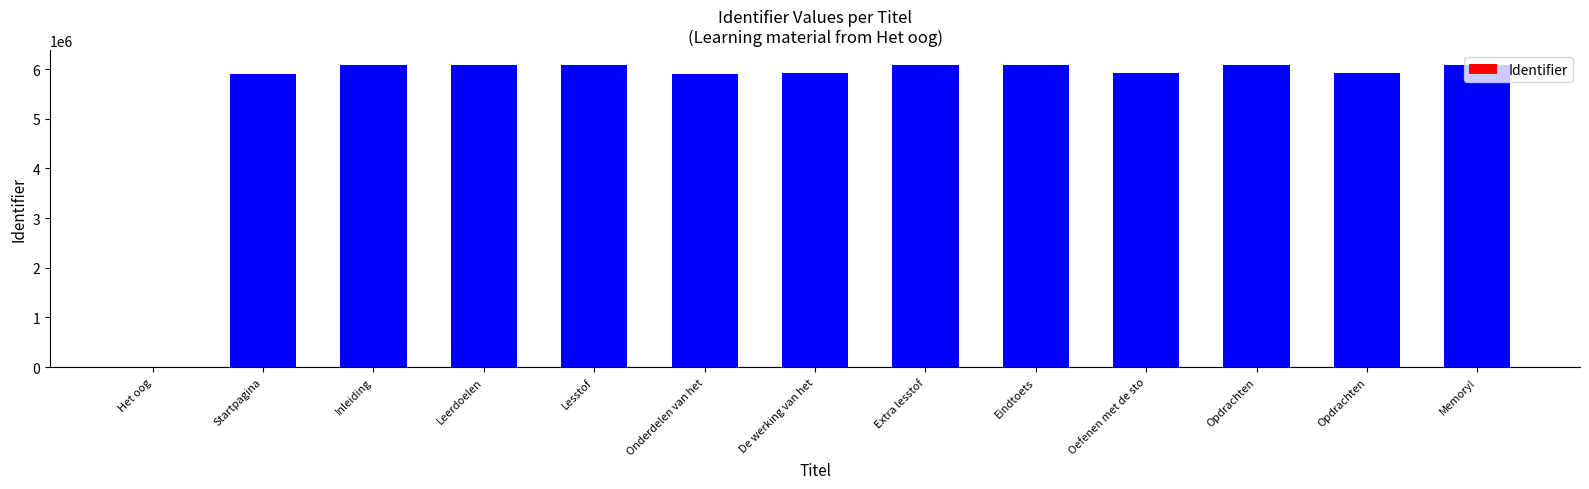

Rank the categories by value from highest to lowest.

Opdrachten, Eindtoets, Lesstof, Leerdoelen, Inleiding, Memory!, Extra lesstof, Opdrachten, Oefenen met de sto, De werking van het, Onderdelen van het, Startpagina, Het oog